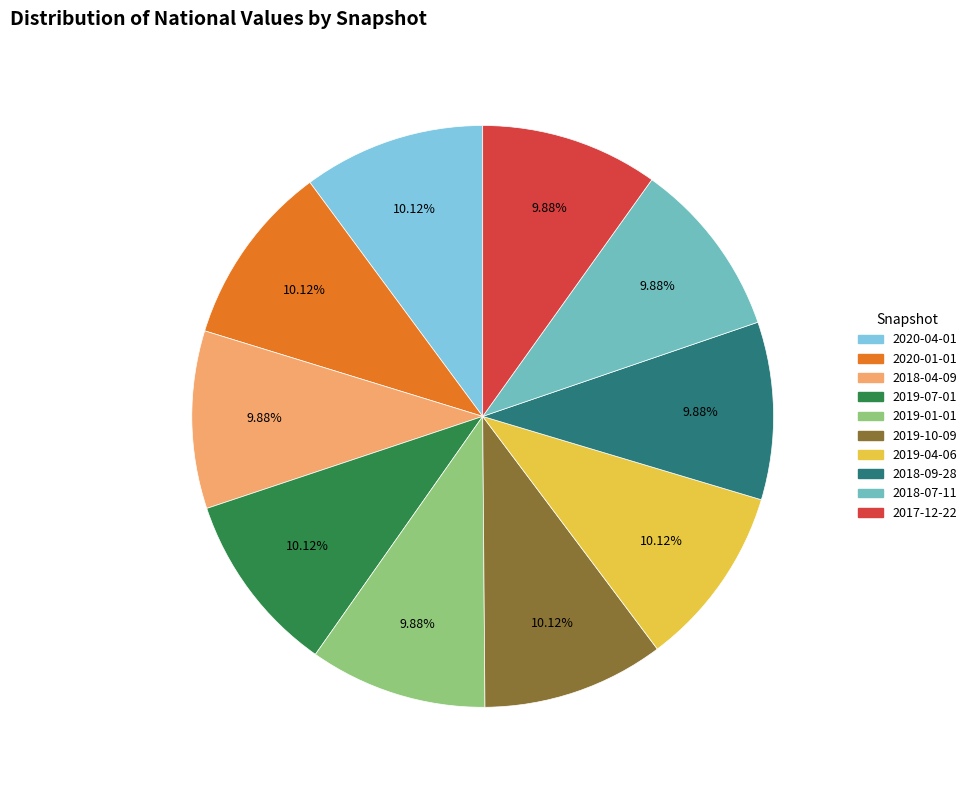

What is the ratio of the value at 2019-01-01 to the value at 2017-12-22?

1.0